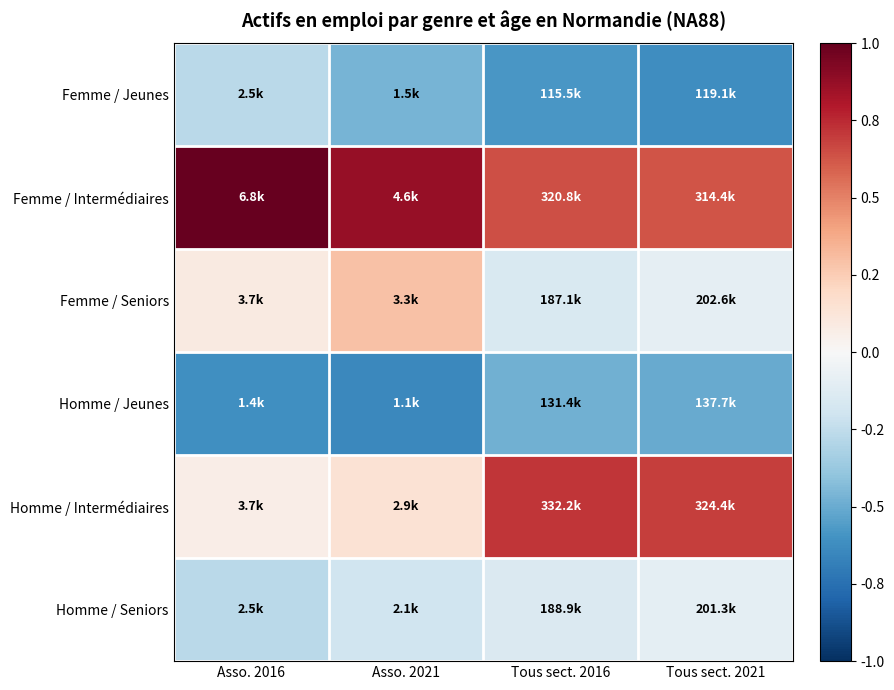

How many series are shown in this chart?

6